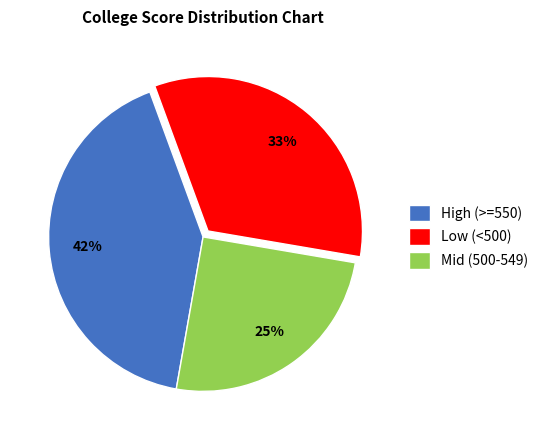

True or false: Mid (500-549) accounts for 34% of the total.

False